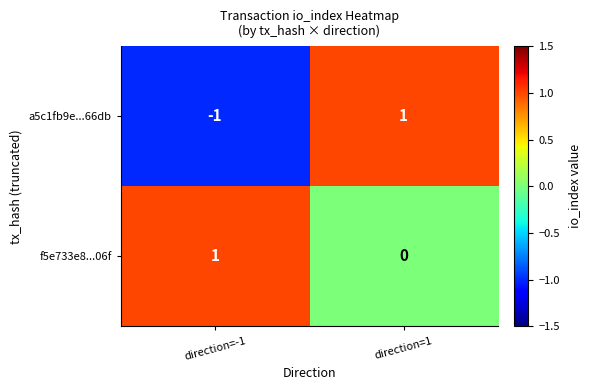

Between direction=-1 and direction=1, which series saw the biggest shift?

a5c1fb9e...66db